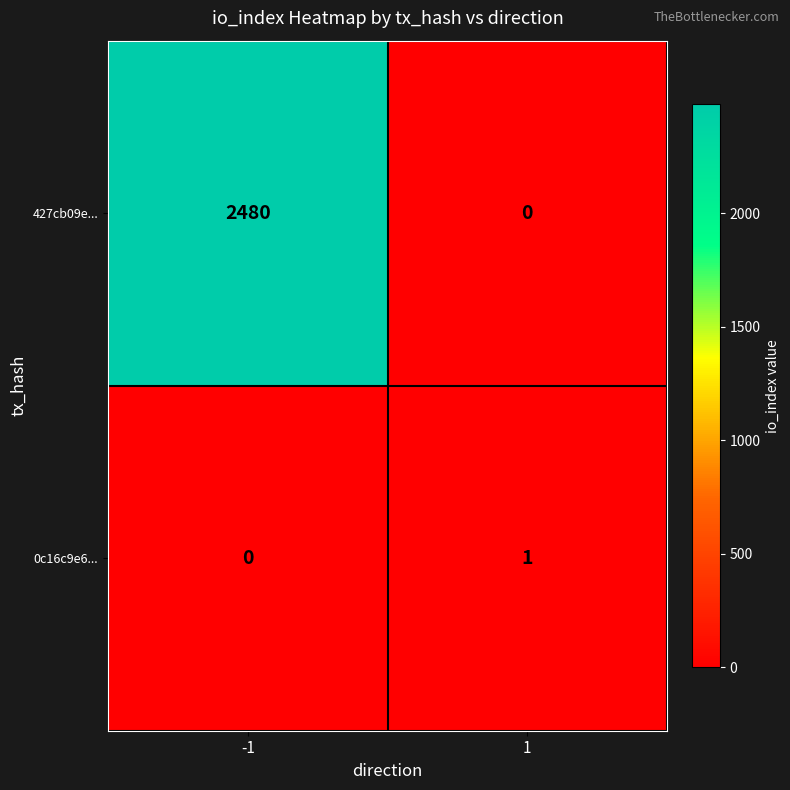

True or false: 0c16c9e6... has a value of -1 at -1.

False